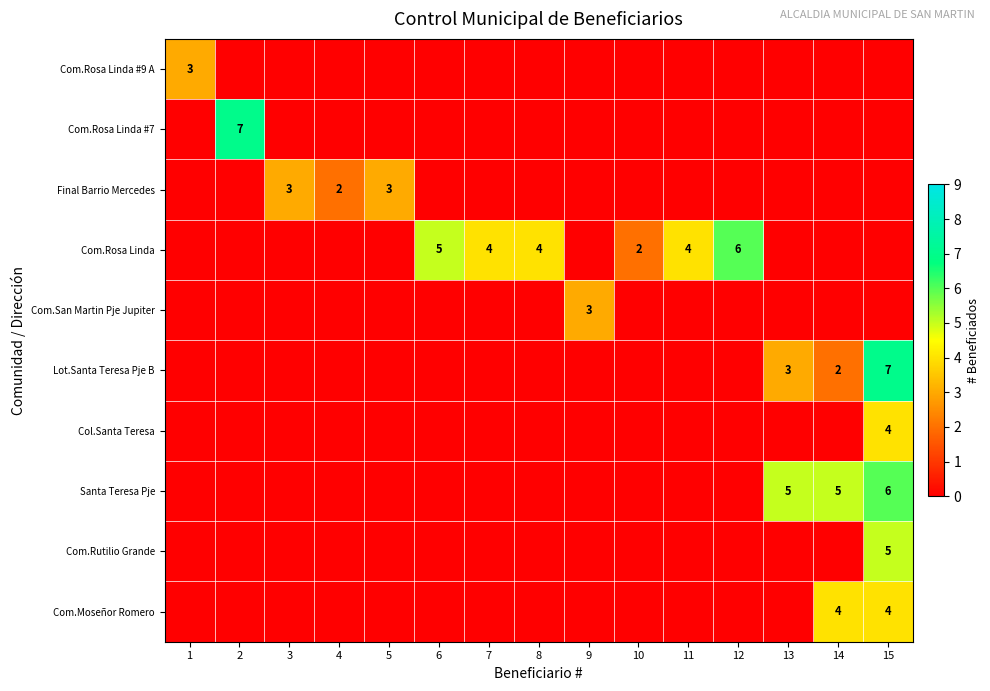

True or false: Santa Teresa Pje has a value of 7 at 14.

False